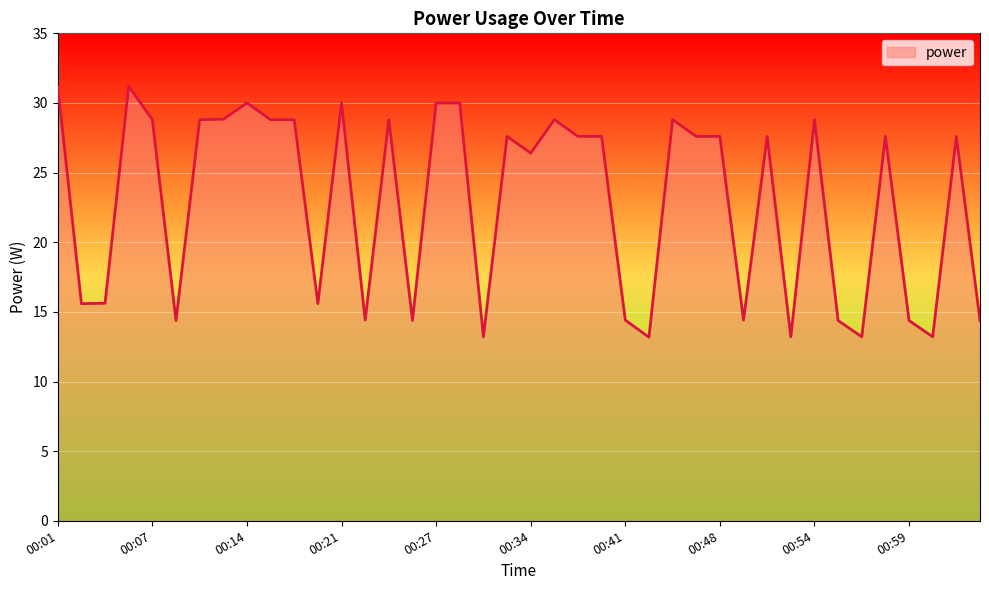

How many values are below 27?

17